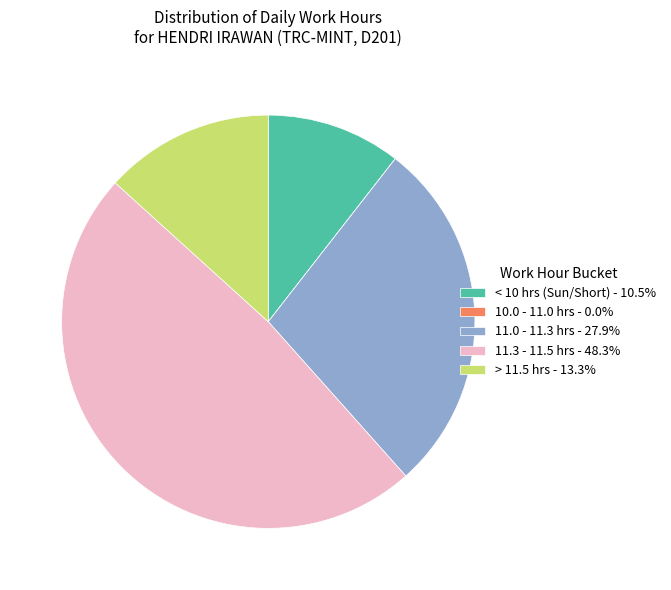

Approximately how many times larger is the value at 11.3 - 11.5 hrs - 48.3% compared to < 10 hrs (Sun/Short) - 10.5%?

4.6